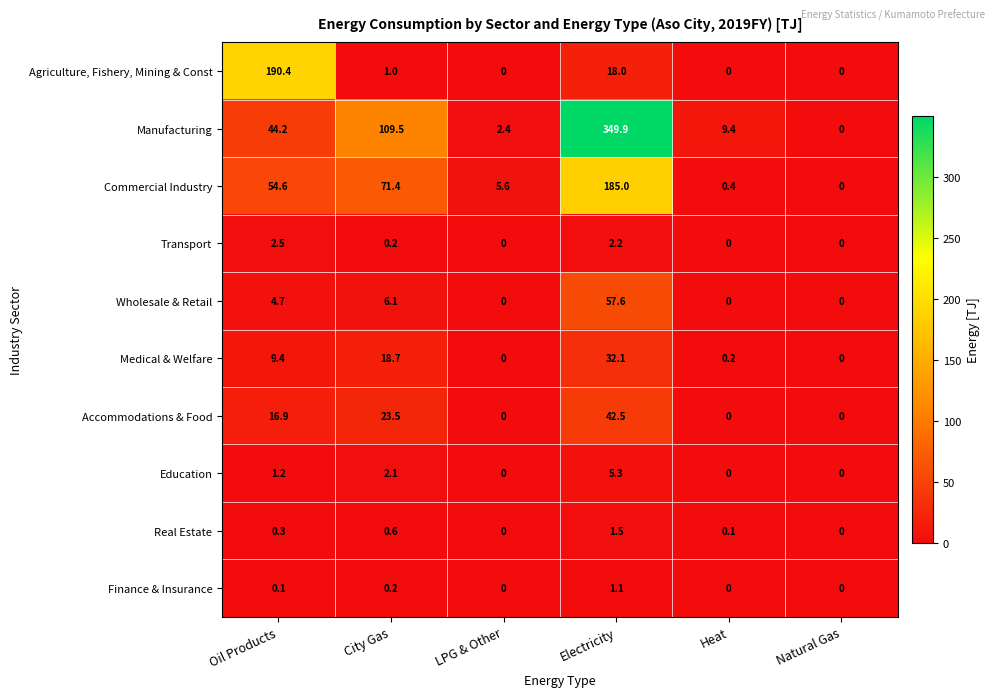

Count the number of categories in the chart.

6